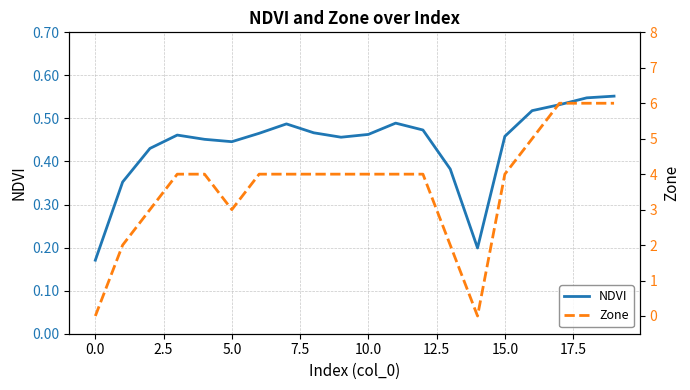

What is the highest value of the NDVI series?

0.6